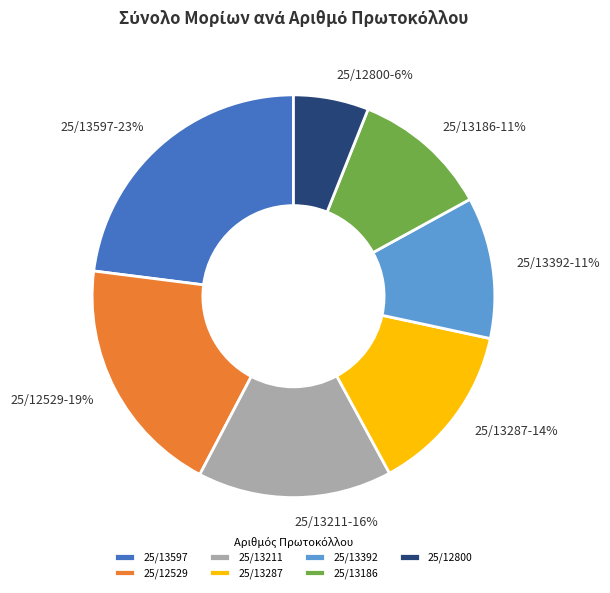

What is the ratio of the value at 25/13392 to the value at 25/13186?

1.0